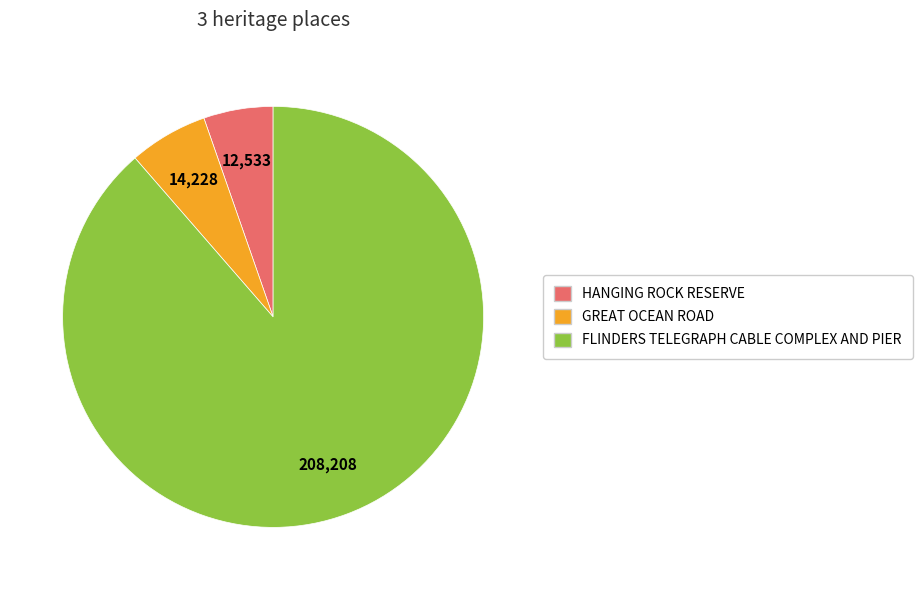

Between FLINDERS TELEGRAPH CABLE COMPLEX AND PIER and HANGING ROCK RESERVE, which is larger?

FLINDERS TELEGRAPH CABLE COMPLEX AND PIER